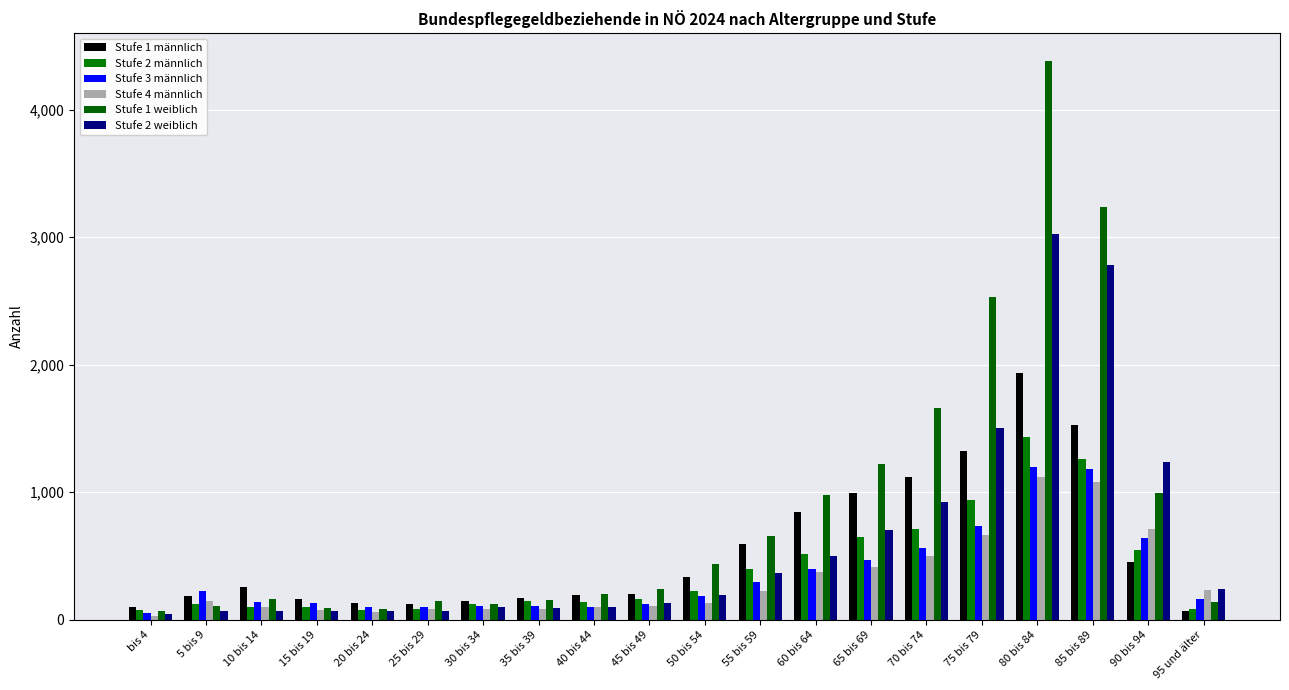

Count the number of categories in the chart.

20